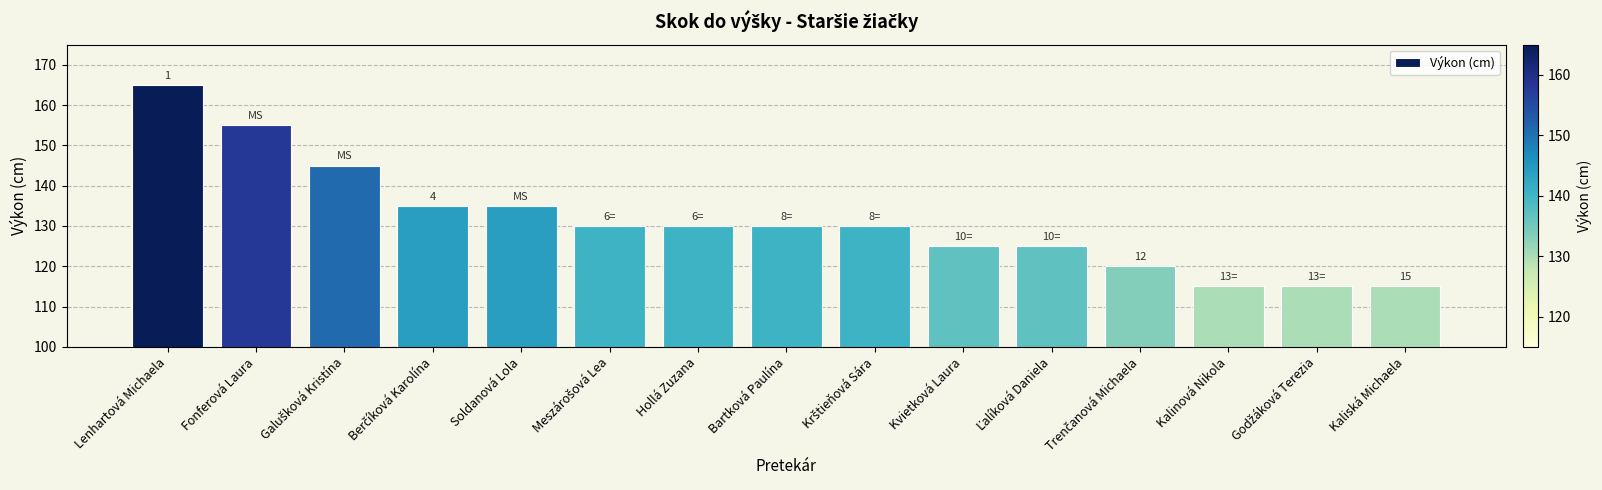

Which has a higher value, Bartková Paulína or Soldanová Lola?

Soldanová Lola